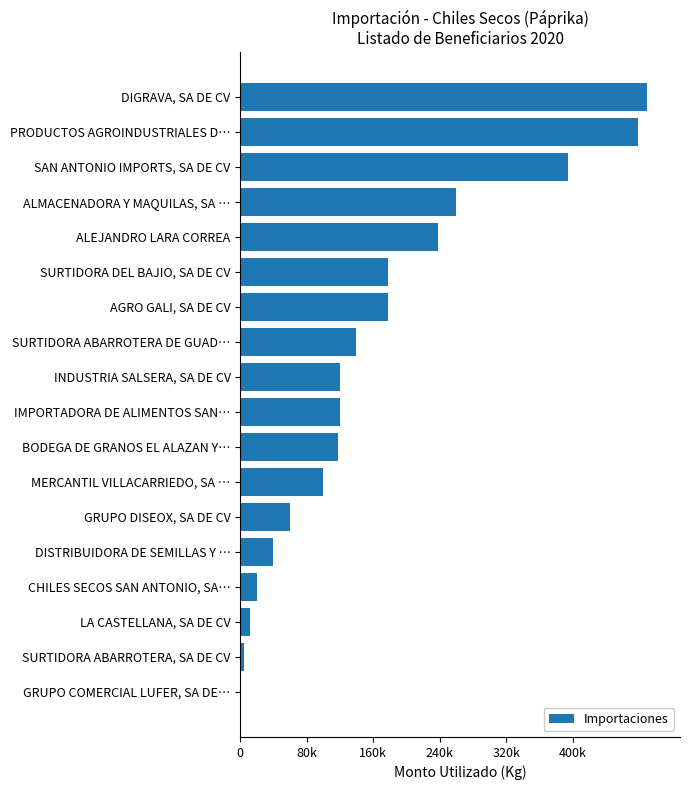

Are the bars horizontal?

Yes